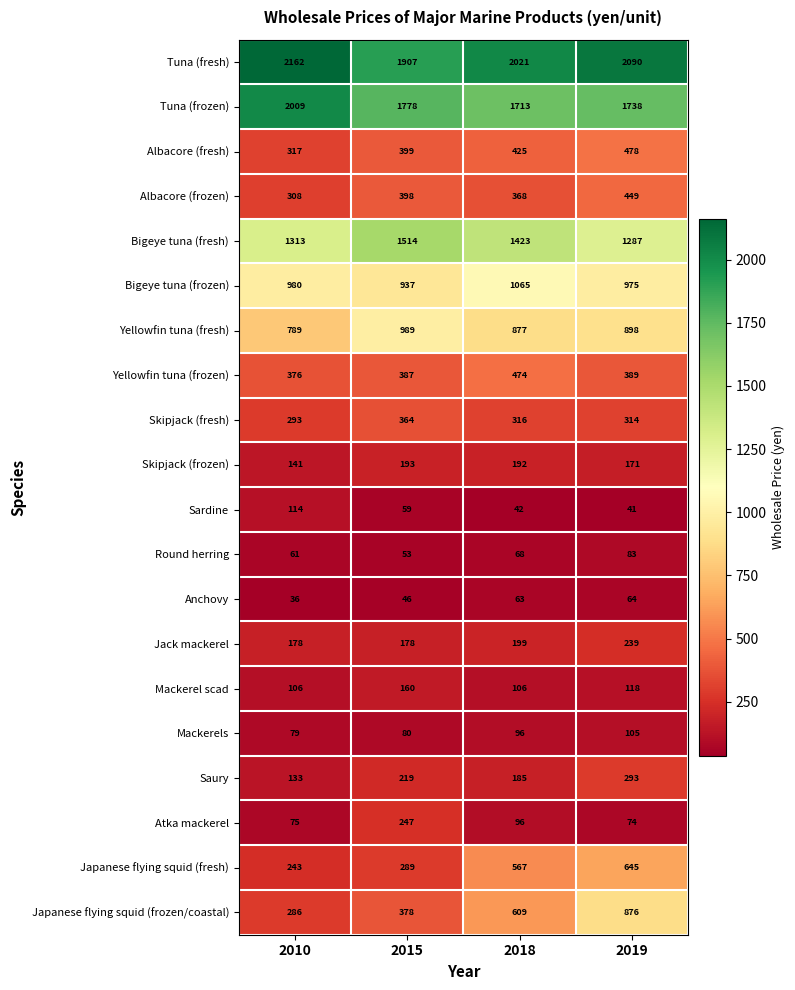

Which category has the highest value in the Albacore (frozen) series?

2019